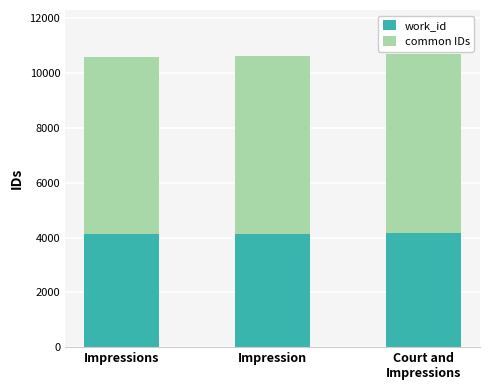

What is the sum of all work_id values?

12405